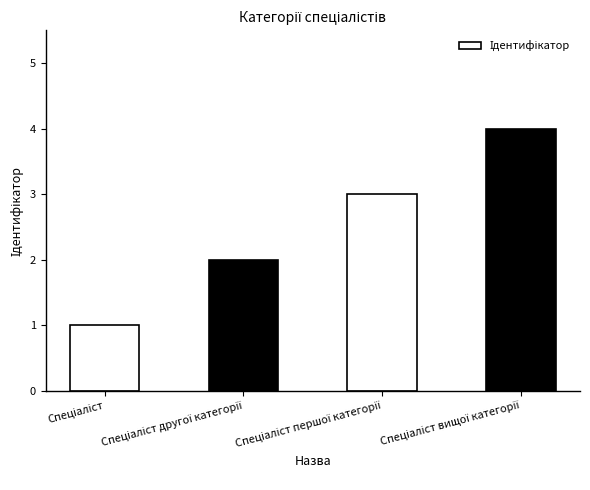

How many bars are there in total?

4